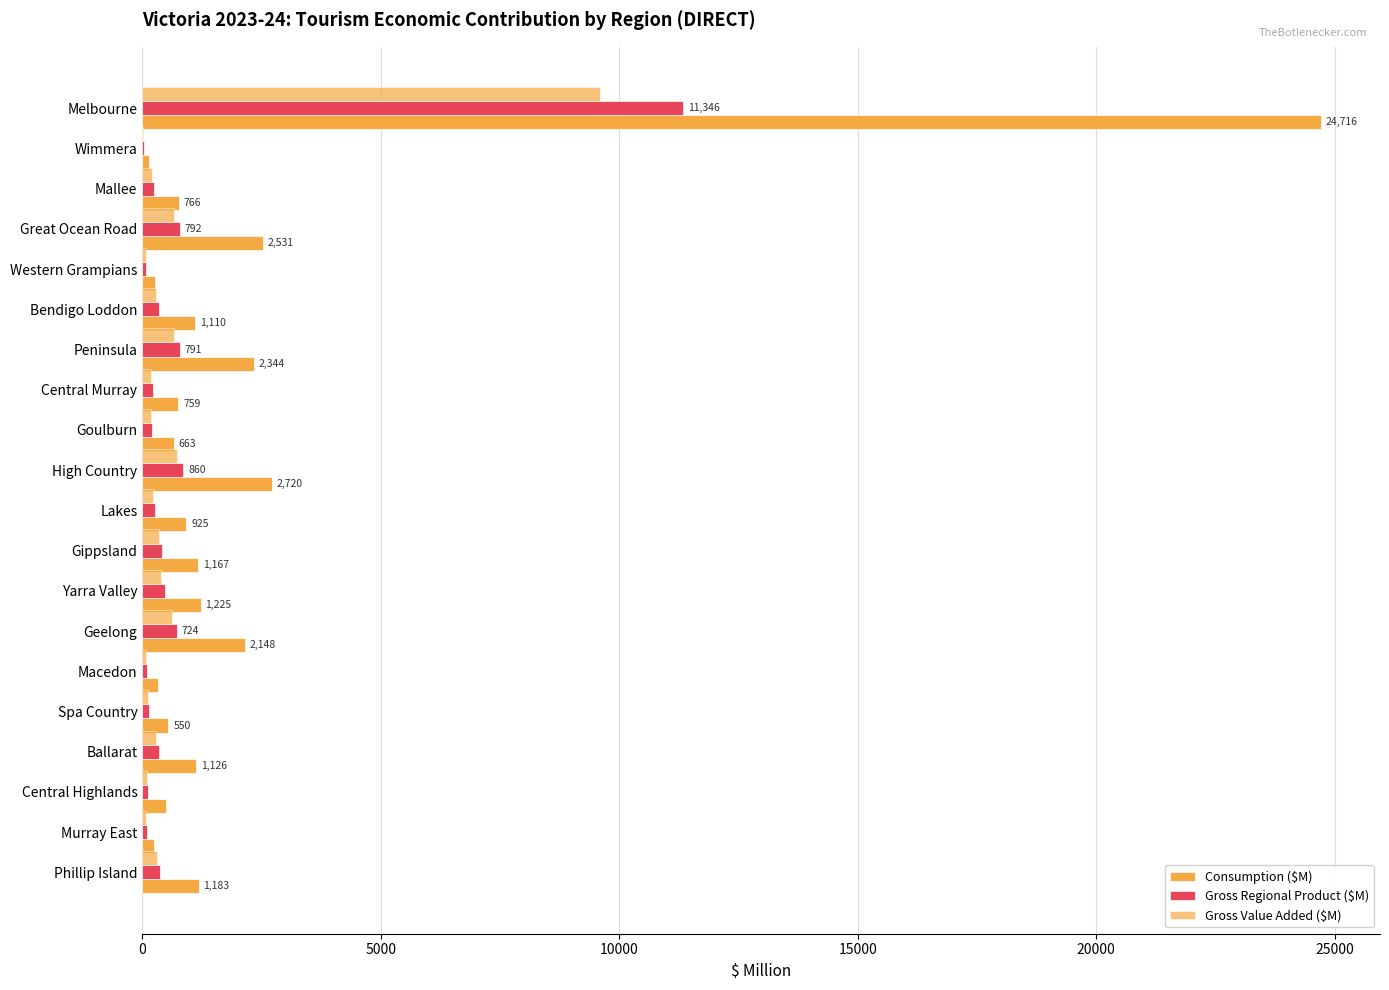

Count the number of categories in the chart.

20